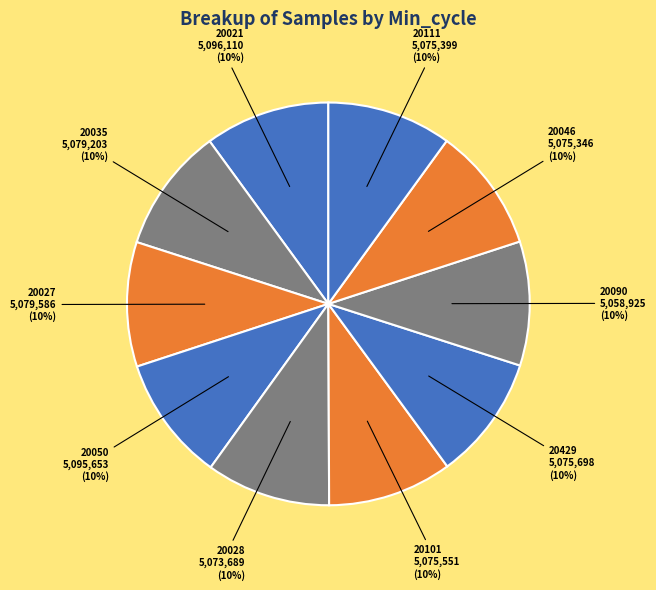

How many slices are in this pie chart?

10